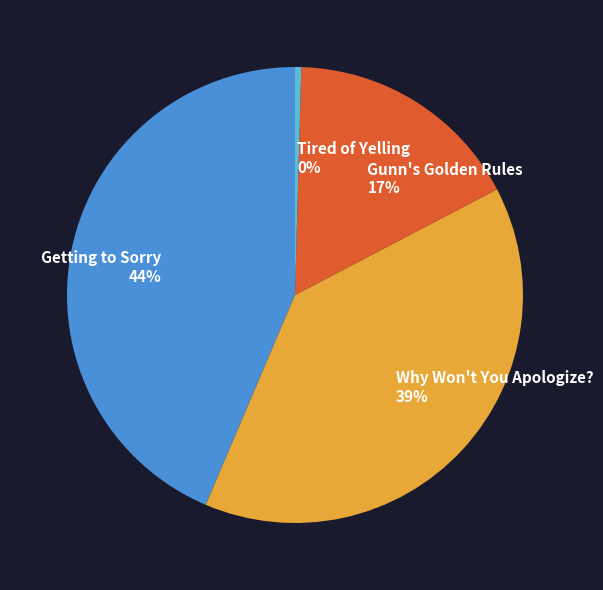

Which has a higher value, Why Won't You Apologize? or Tired of Yelling?

Why Won't You Apologize?